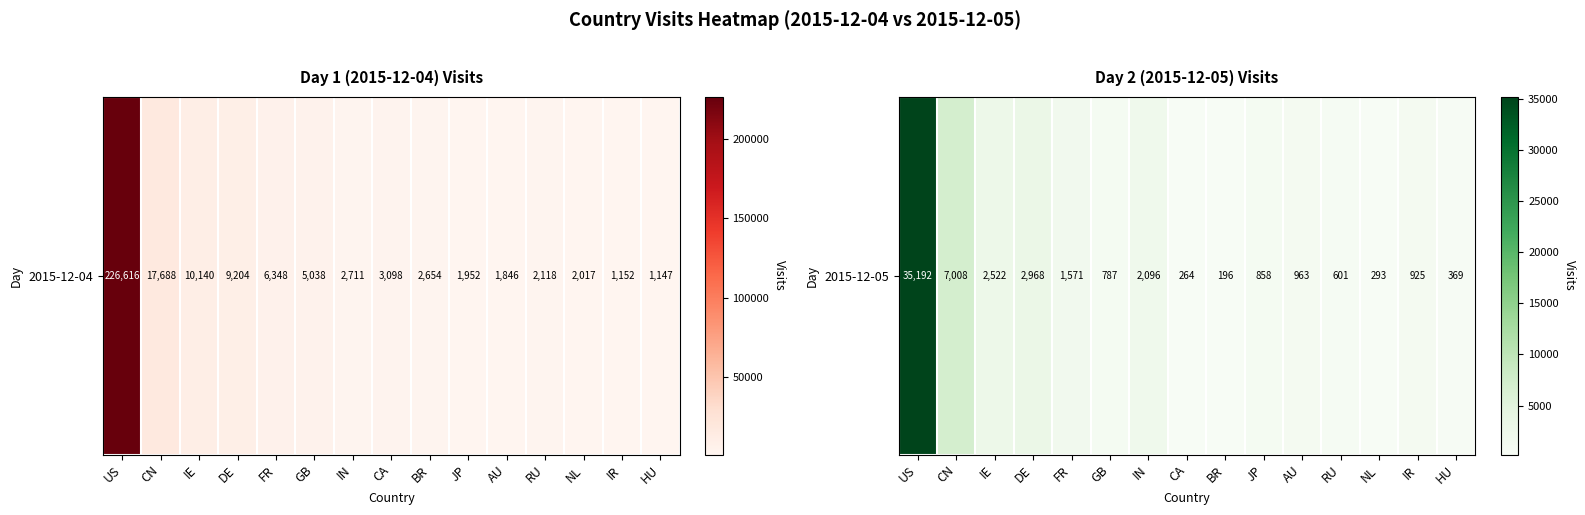

True or false: the data shows 293 at NL.

True